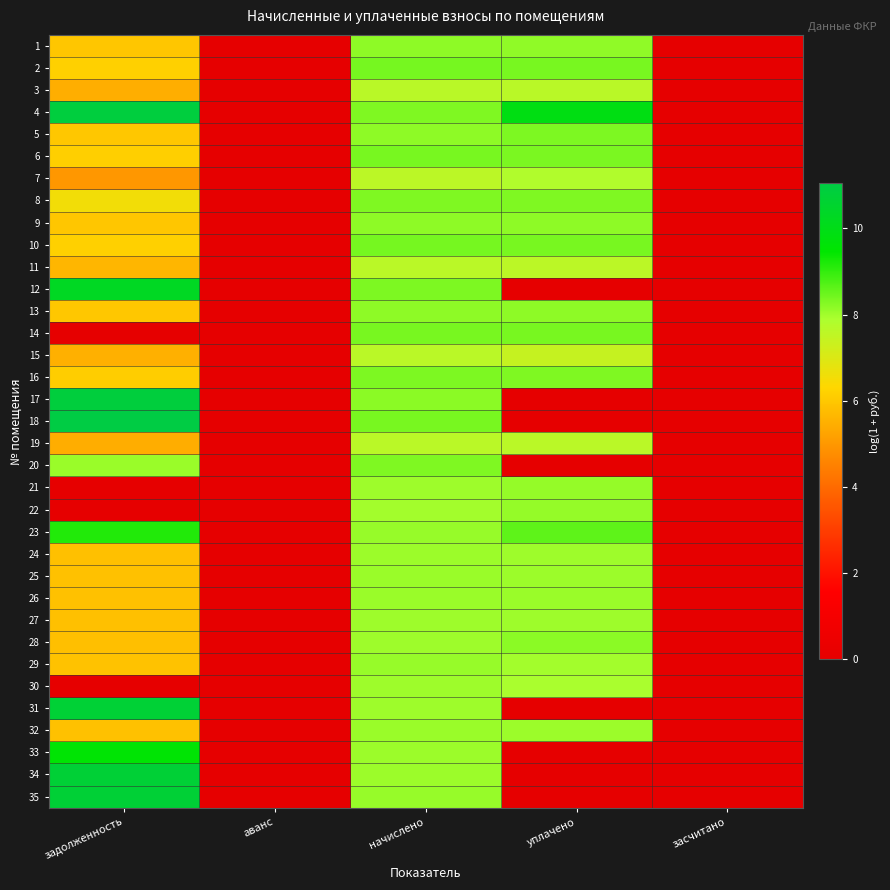

Reading right to left, what are all the values shown in this chart?

1: засчитано=0.0	уплачено=8.2	начислено=8.2	аванс=0.0	задолженность=6.0
2: засчитано=0.0	уплачено=8.4	начислено=8.4	аванс=0.0	задолженность=6.2
3: засчитано=0.0	уплачено=7.6	начислено=7.7	аванс=0.0	задолженность=5.5
4: засчитано=0.0	уплачено=9.9	начислено=8.3	аванс=0.0	задолженность=10.9
5: засчитано=0.0	уплачено=8.3	начислено=8.2	аванс=0.0	задолженность=6.0
6: засчитано=0.0	уплачено=8.4	начислено=8.4	аванс=0.0	задолженность=6.2
7: засчитано=0.0	уплачено=7.8	начислено=7.6	аванс=0.0	задолженность=5.0
8: засчитано=0.0	уплачено=8.3	начислено=8.3	аванс=0.0	задолженность=6.5
9: засчитано=0.0	уплачено=8.2	начислено=8.2	аванс=0.0	задолженность=6.0
10: засчитано=0.0	уплачено=8.4	начислено=8.4	аванс=0.0	задолженность=6.2
11: засчитано=0.0	уплачено=7.6	начислено=7.6	аванс=0.0	задолженность=5.6
12: засчитано=0.0	уплачено=0.0	начислено=8.3	аванс=0.0	задолженность=10.3
13: засчитано=0.0	уплачено=8.2	начислено=8.2	аванс=0.0	задолженность=6.0
14: засчитано=0.0	уплачено=8.4	начислено=8.4	аванс=0.0	задолженность=0.0
15: засчитано=0.0	уплачено=7.4	начислено=7.6	аванс=0.0	задолженность=5.5
16: засчитано=0.0	уплачено=8.3	начислено=8.3	аванс=0.0	задолженность=6.1
17: засчитано=0.0	уплачено=0.0	начислено=8.2	аванс=0.0	задолженность=10.9
18: засчитано=0.0	уплачено=0.0	начислено=8.4	аванс=0.0	задолженность=11.0
19: засчитано=0.0	уплачено=7.6	начислено=7.6	аванс=0.0	задолженность=5.4
20: засчитано=0.0	уплачено=0.0	начислено=8.3	аванс=0.0	задолженность=8.1
21: засчитано=0.0	уплачено=8.1	начислено=8.0	аванс=0.0	задолженность=0.0
22: засчитано=0.0	уплачено=8.1	начислено=8.0	аванс=0.0	задолженность=0.0
23: засчитано=0.0	уплачено=8.6	начислено=8.1	аванс=0.0	задолженность=9.2
24: засчитано=0.0	уплачено=8.0	начислено=8.0	аванс=0.0	задолженность=5.8
25: засчитано=0.0	уплачено=8.0	начислено=8.1	аванс=0.0	задолженность=5.9
26: засчитано=0.0	уплачено=8.1	начислено=8.1	аванс=0.0	задолженность=5.9
27: засчитано=0.0	уплачено=8.0	начислено=8.0	аванс=0.0	задолженность=5.8
28: засчитано=0.0	уплачено=8.2	начислено=8.0	аванс=0.0	задолженность=5.8
29: засчитано=0.0	уплачено=8.0	начислено=8.1	аванс=0.0	задолженность=5.9
30: засчитано=0.0	уплачено=7.9	начислено=8.0	аванс=0.0	задолженность=0.0
31: засчитано=0.0	уплачено=0.0	начислено=8.0	аванс=0.0	задолженность=10.7
32: засчитано=0.0	уплачено=8.0	начислено=8.1	аванс=0.0	задолженность=5.9
33: засчитано=0.0	уплачено=0.0	начислено=8.0	аванс=0.0	задолженность=9.6
34: засчитано=0.0	уплачено=0.0	начислено=8.0	аванс=0.0	задолженность=10.7
35: засчитано=0.0	уплачено=0.0	начислено=8.1	аванс=0.0	задолженность=10.7